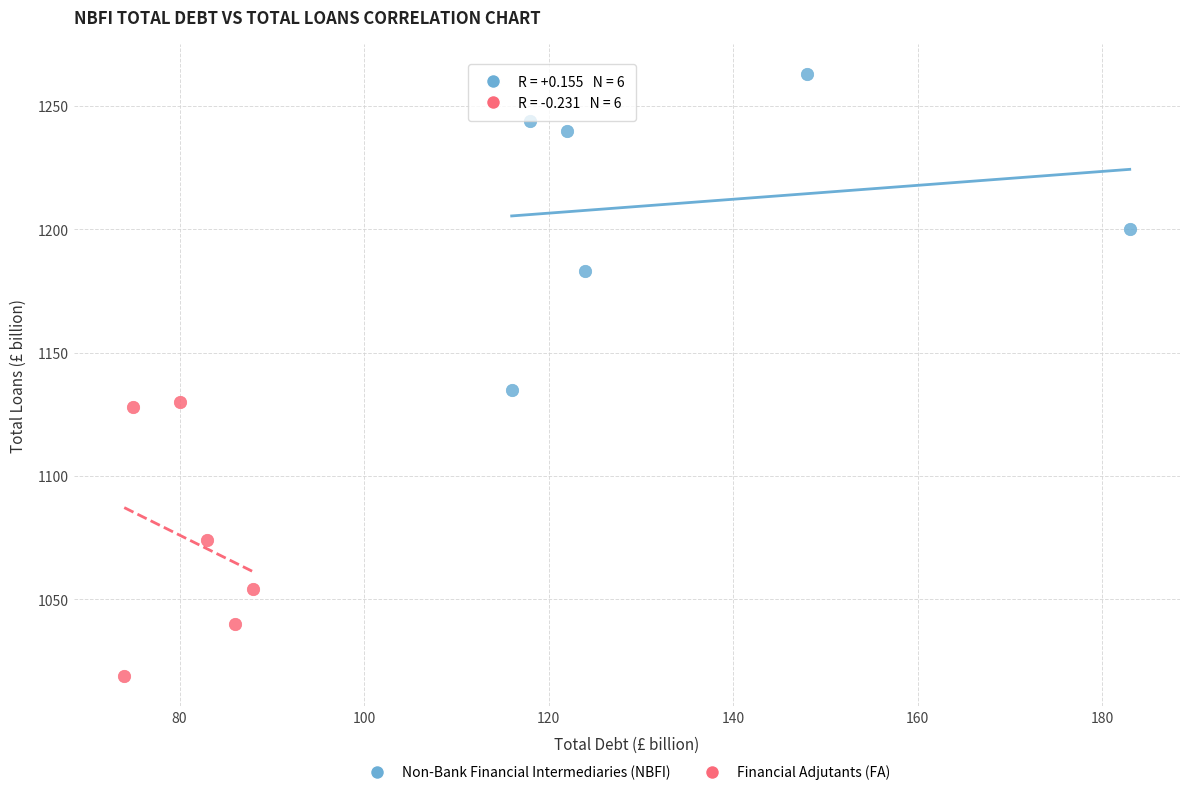

Which series contains the highest Y value?

Non-Bank Financial Intermediaries (NBFI)